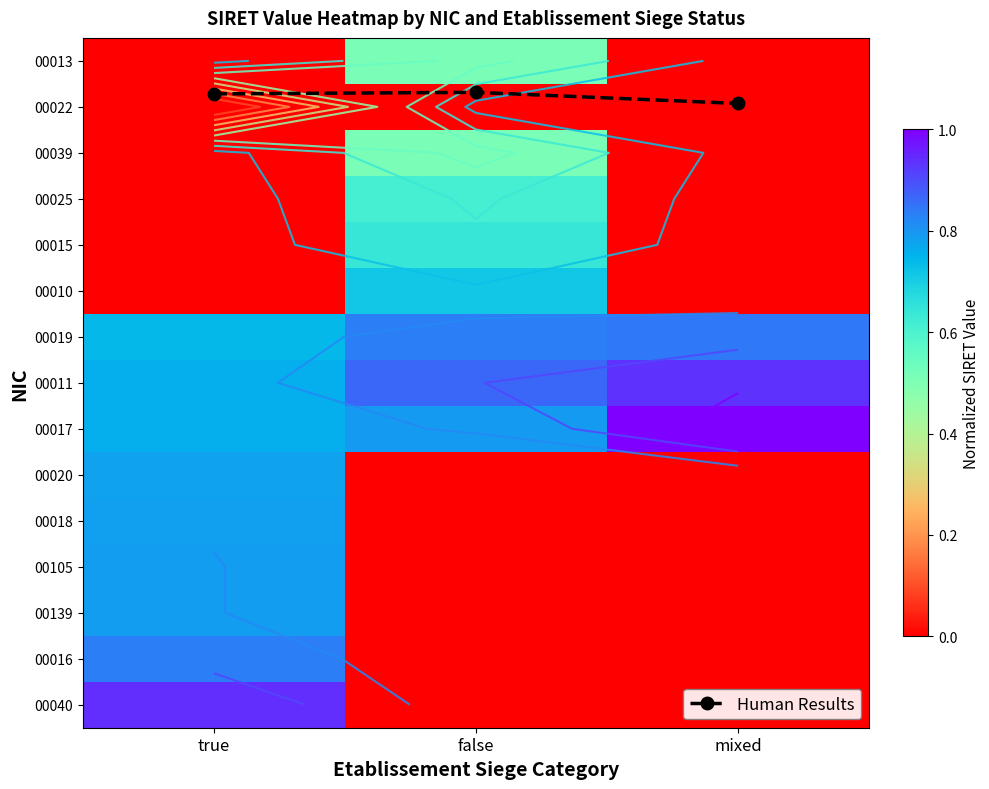

Which category has the highest value across all series?

mixed